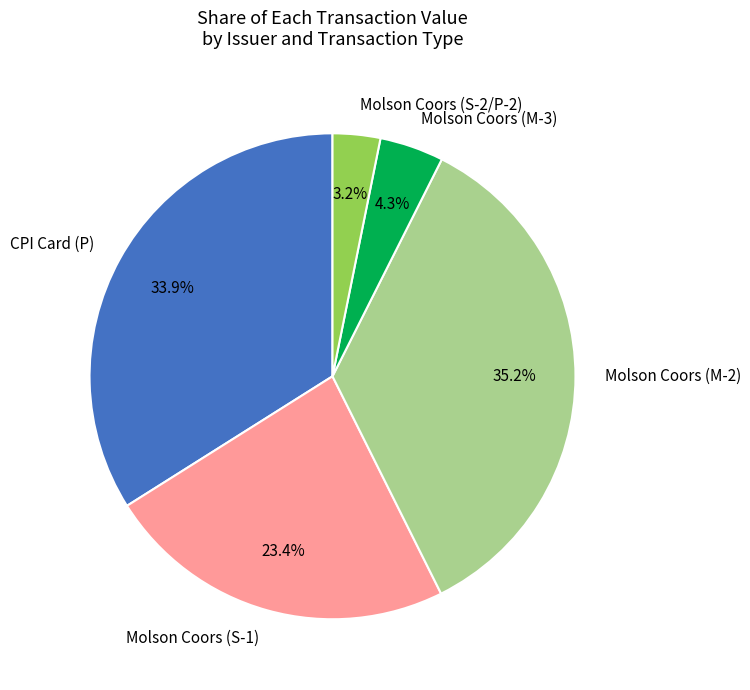

Is Molson Coors (S-1) the majority of the pie?

No